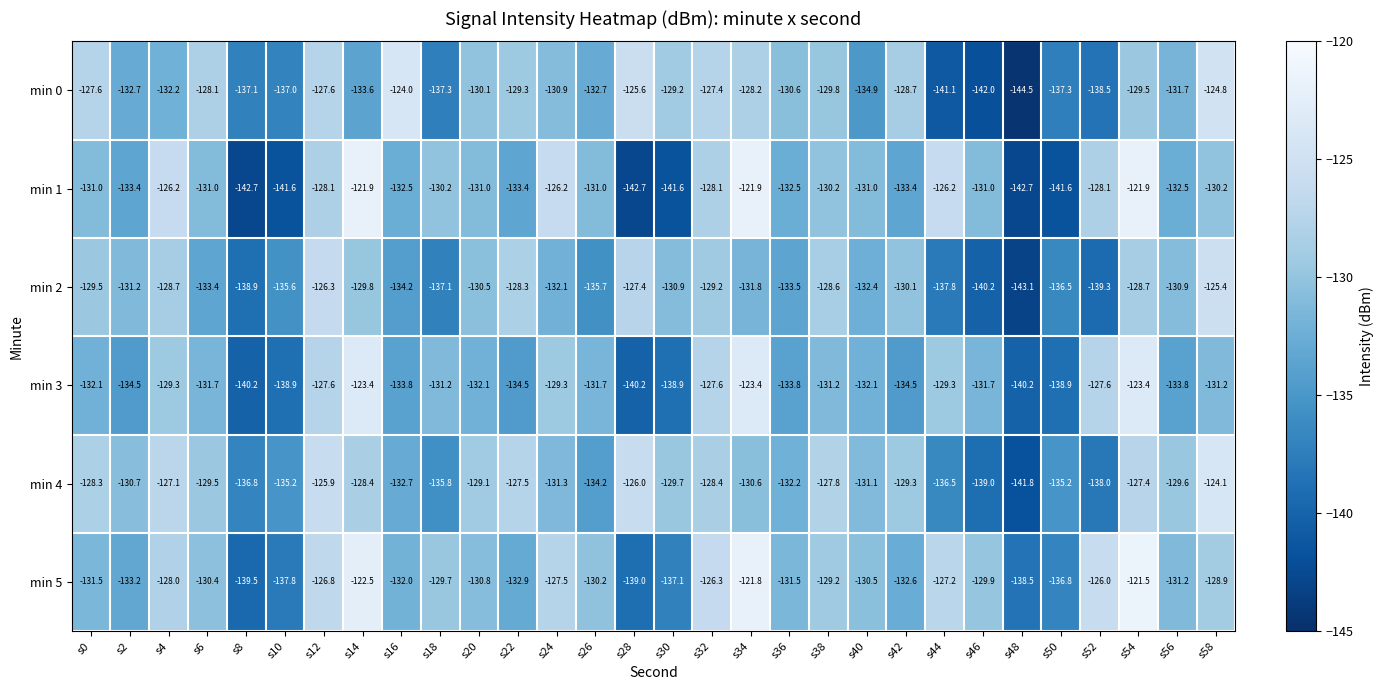

What is the difference between the highest and lowest values at s2?

3.8